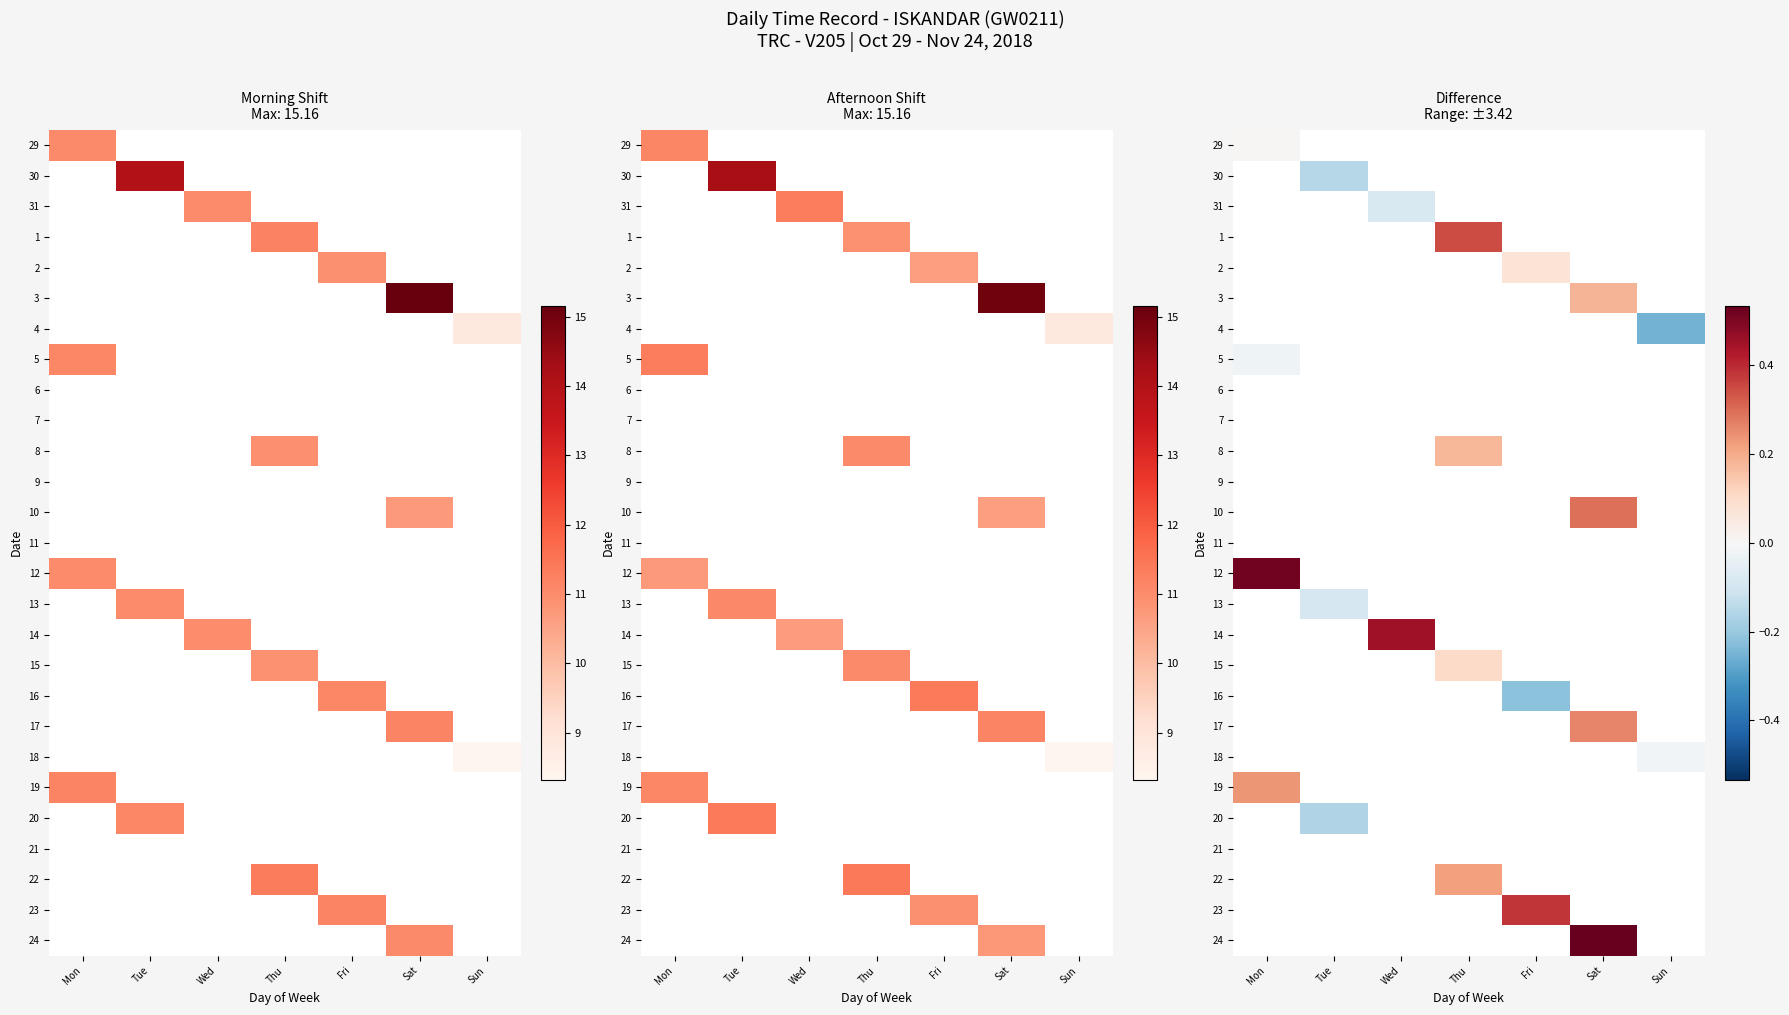

How many categories are shown in the chart?

7